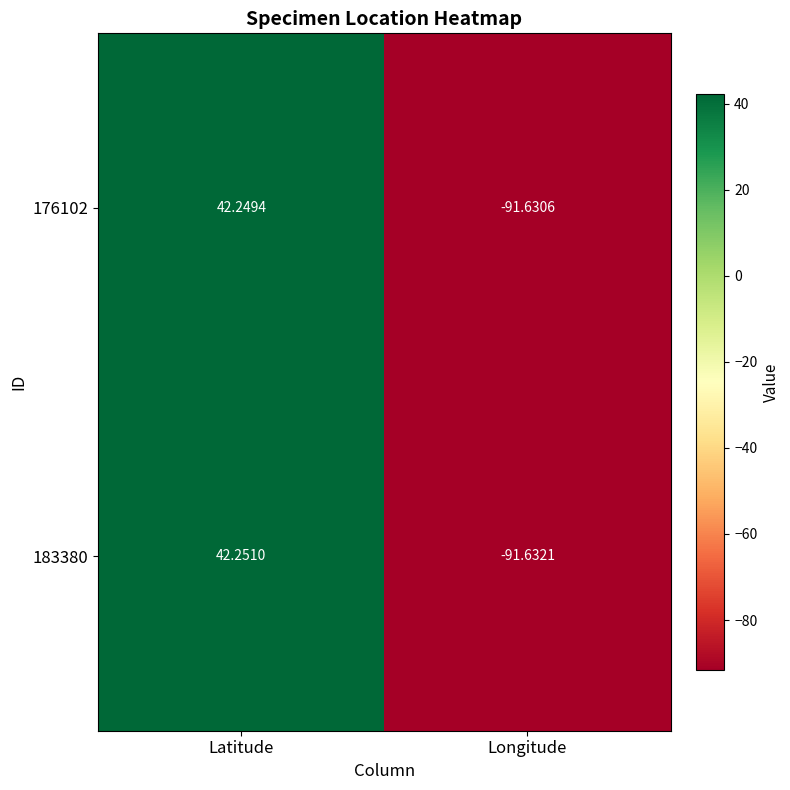

At which category is the sum across all series the highest?

Latitude